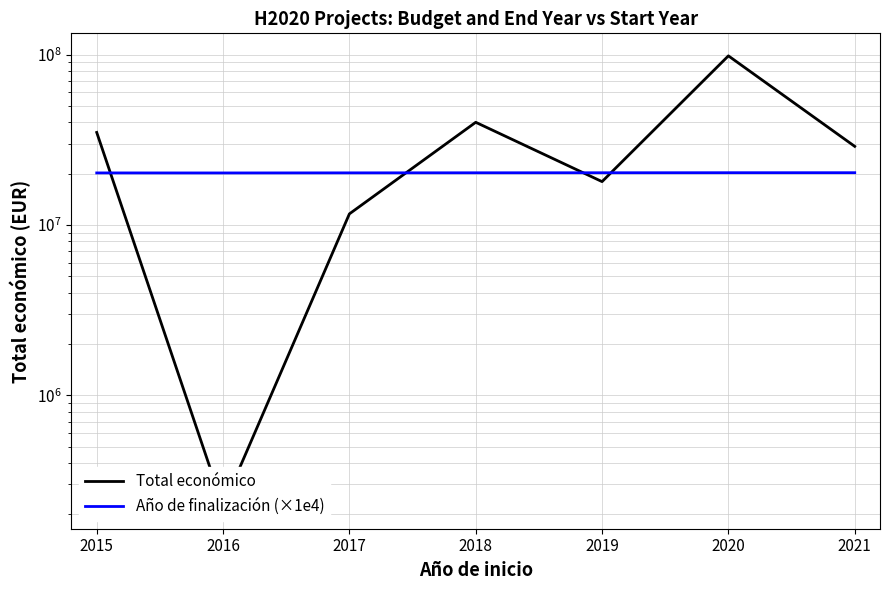

What is the value of the Total económico point at the 3rd from the left?

11605576.0